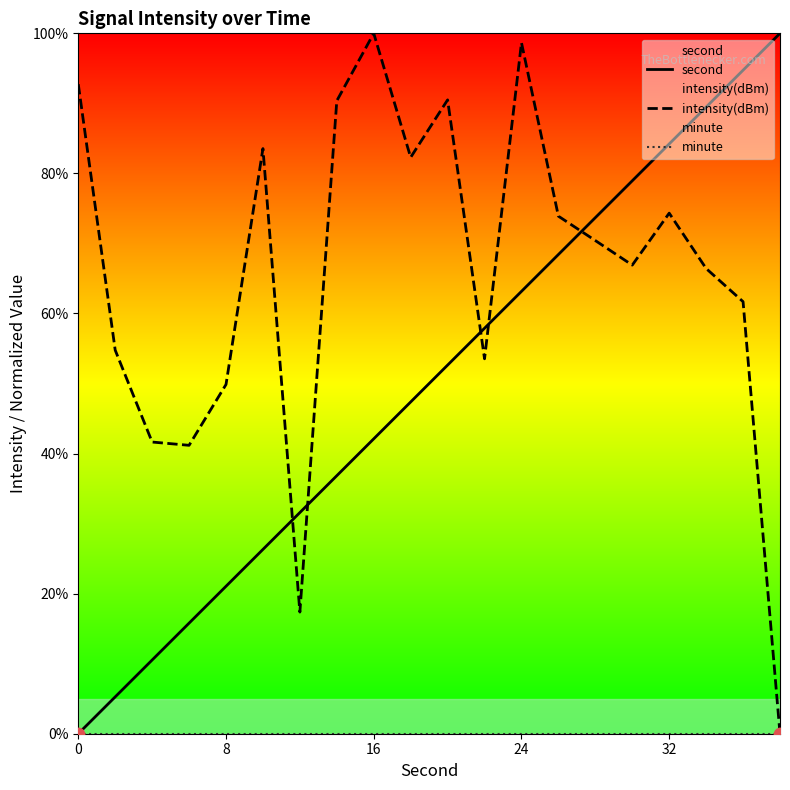

Which series reaches the maximum Y coordinate?

second